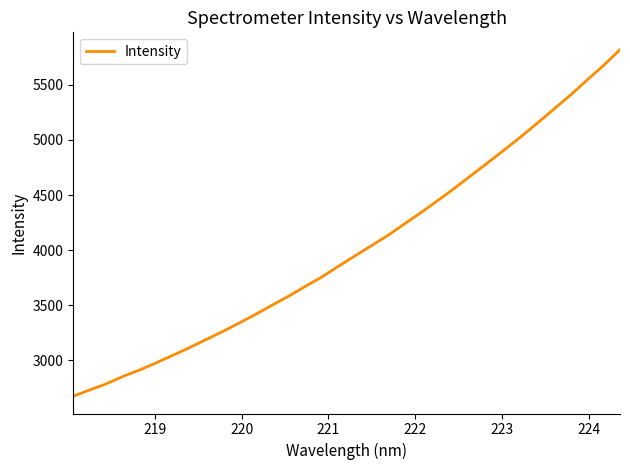

What is the greatest value displayed?

5820.7